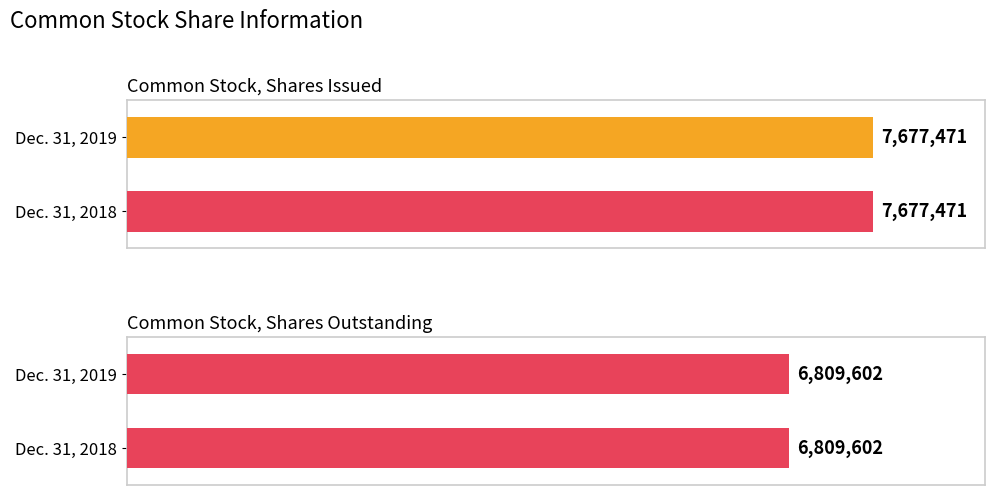

What is the value of the Dec. 31, 2018 bar at the 2nd from the left?

6809602